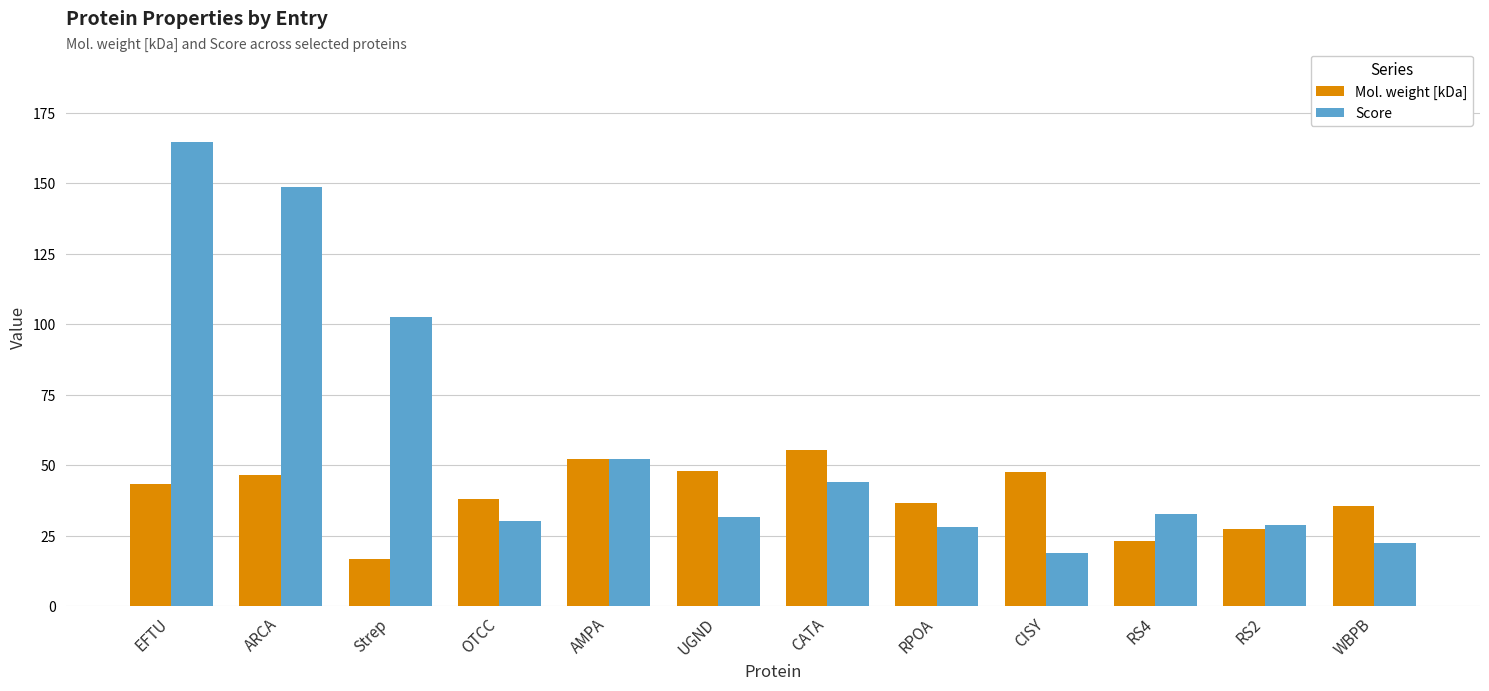

At WBPB, list the series in order from smallest to largest.

Score, Mol. weight [kDa]